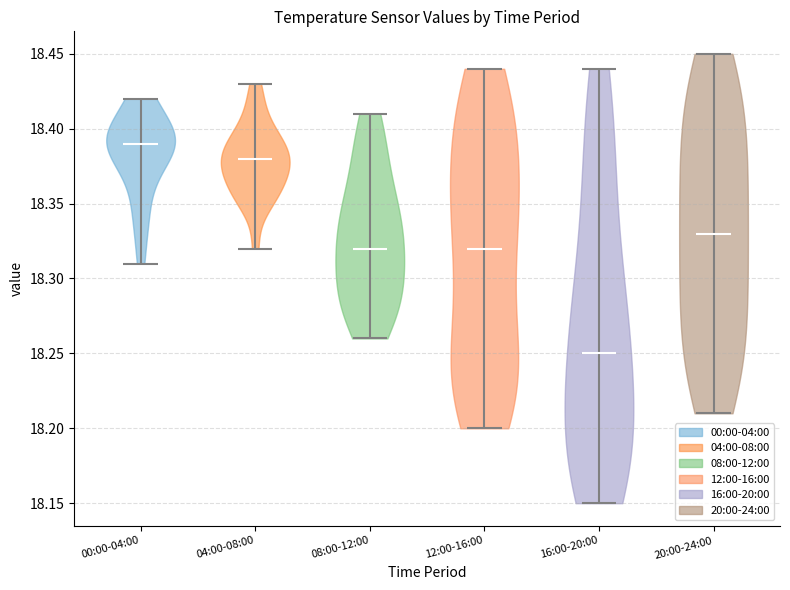

What is the lowest point the violin for 00:00-04:00 reaches on the y-axis? The values are not printed on the chart, so give them approximately, as read against the axis.

18.31